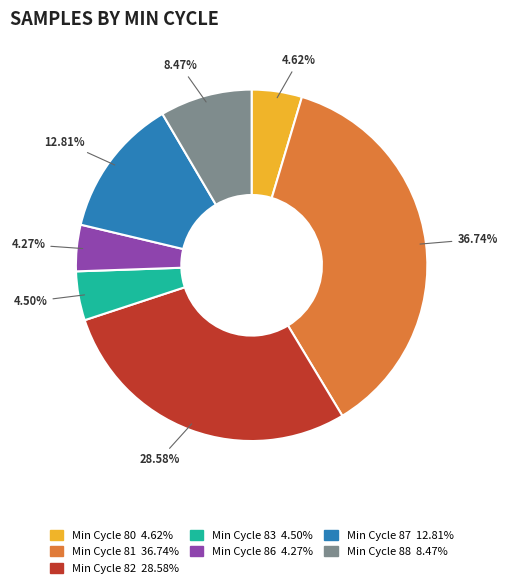

How many segments does this pie chart have?

7